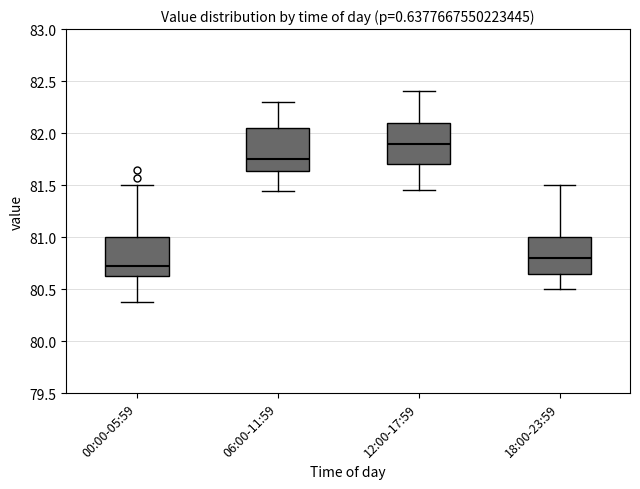

Reading left to right, transcribe this box plot: for each box, give where its median line is, the range the box spans, and where its two whiskers end, as read against the y-axis. The values are not printed on the chart, so give them approximately, as read against the axis.

00:00-05:59: median 80.70, box 80.65 to 81.00, whiskers 80.40 to 81.50
06:00-11:59: median 81.75, box 81.65 to 82.05, whiskers 81.45 to 82.30
12:00-17:59: median 81.90, box 81.70 to 82.10, whiskers 81.45 to 82.40
18:00-23:59: median 80.80, box 80.65 to 81.00, whiskers 80.50 to 81.50